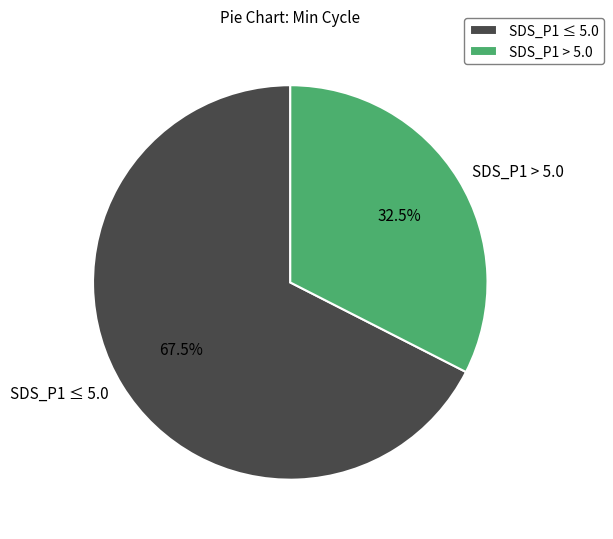

Approximately how many times larger is the value at SDS_P1 ≤ 5.0 compared to SDS_P1 > 5.0?

2.1